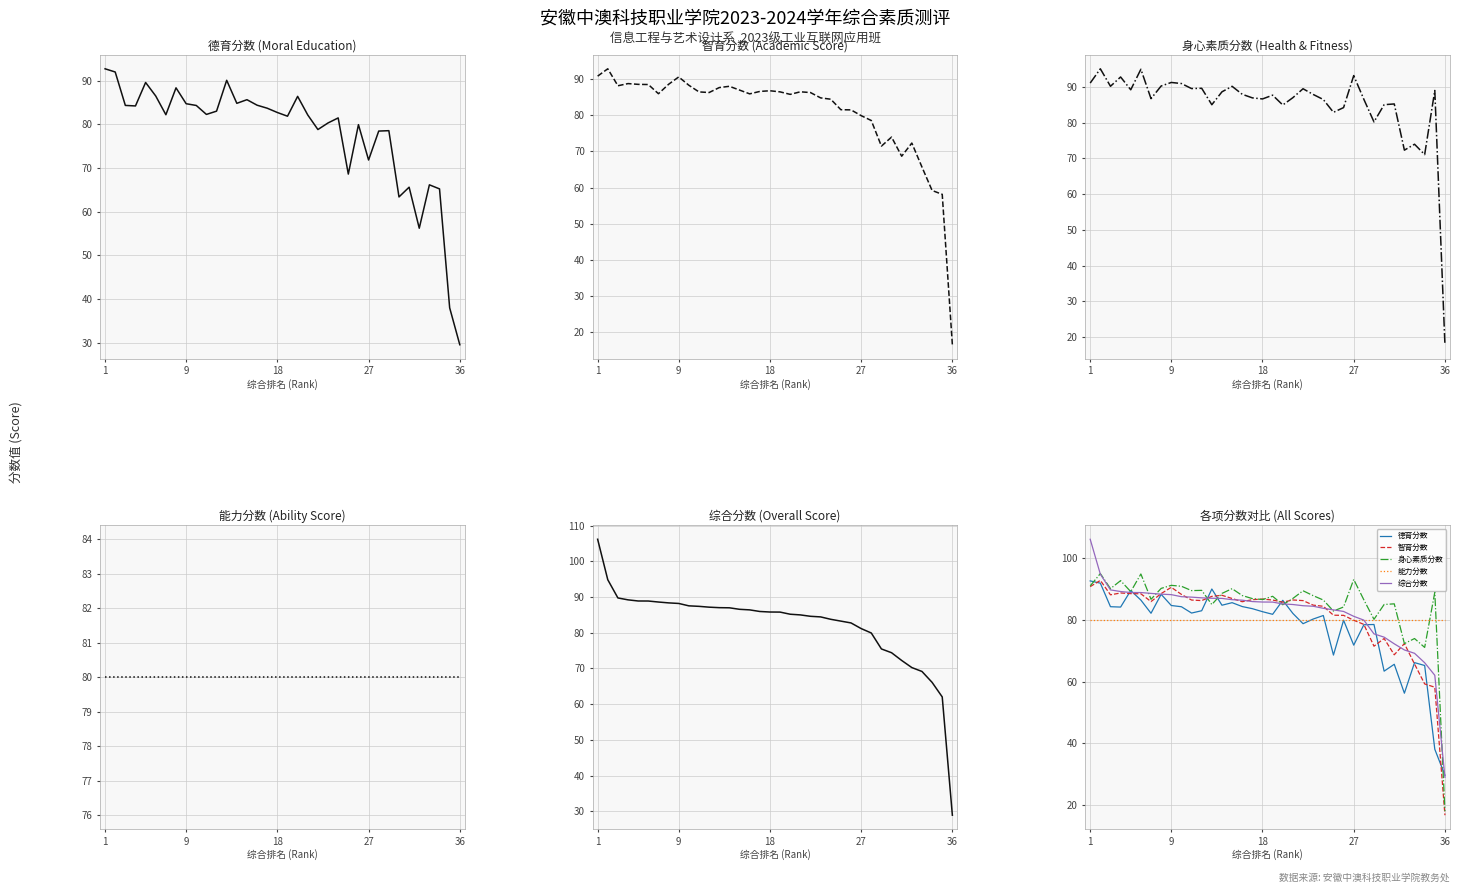

How many data points does each series have?

36